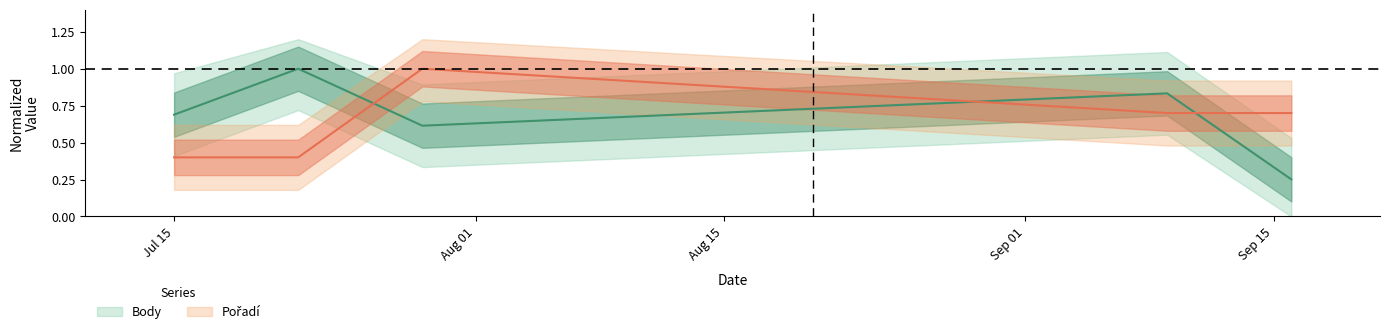

What is the difference between the maximum and minimum values in the Pořadí series?

0.6